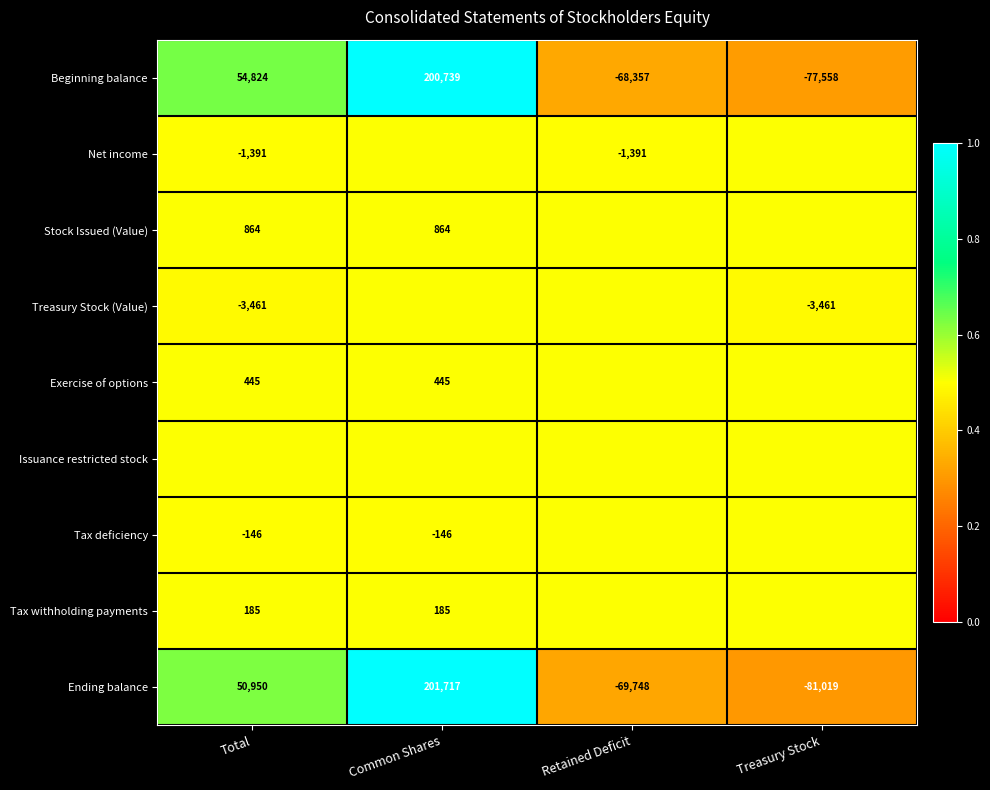

The value of Tax withholding payments at Total is 37.5. True or false?

False